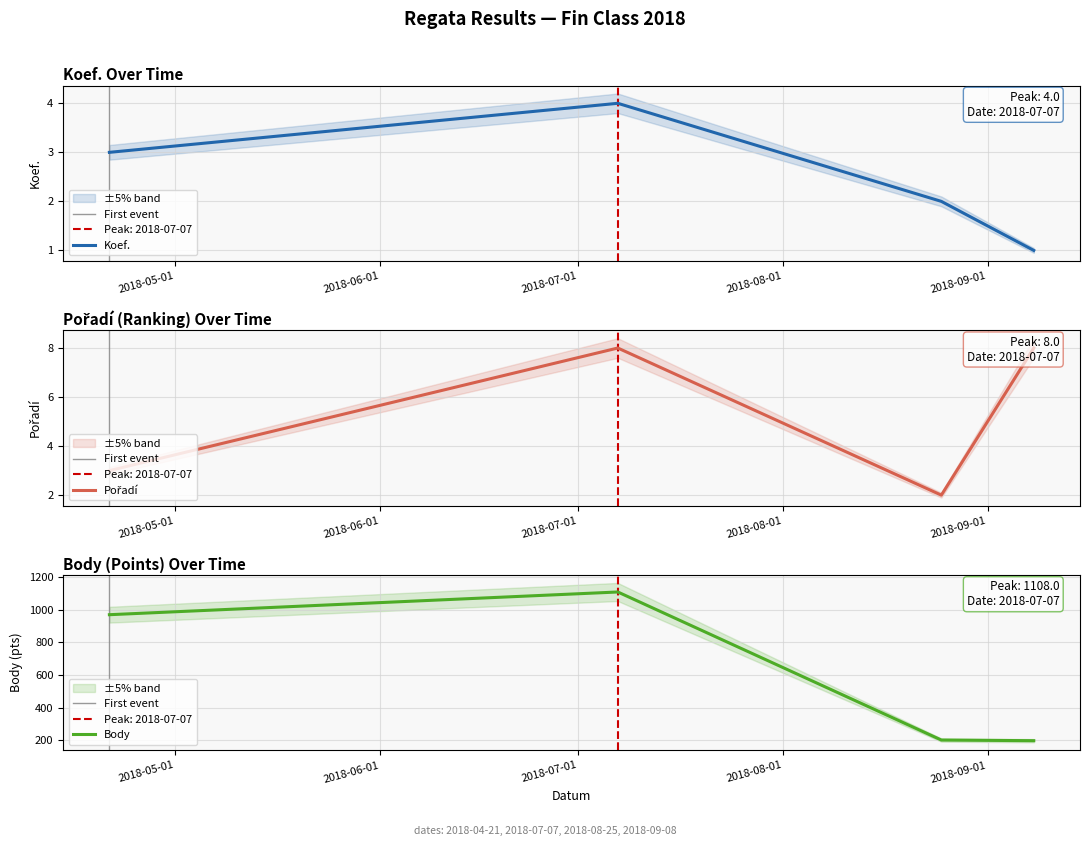

True or false: Pořadí and Koef. intersect in this chart.

False